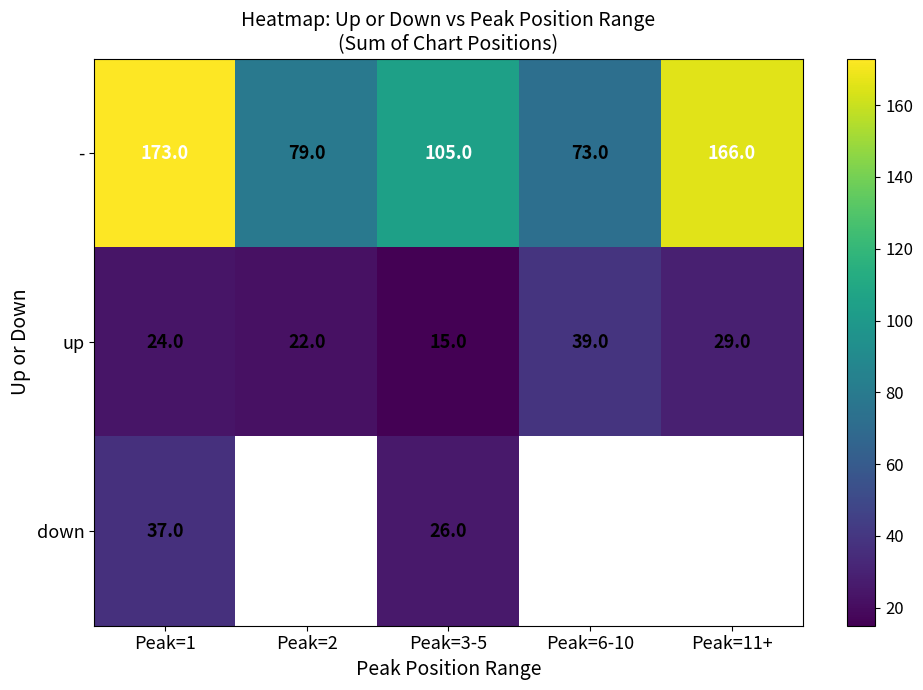

Is it true that up equals 26.8 at Peak=3-5?

False